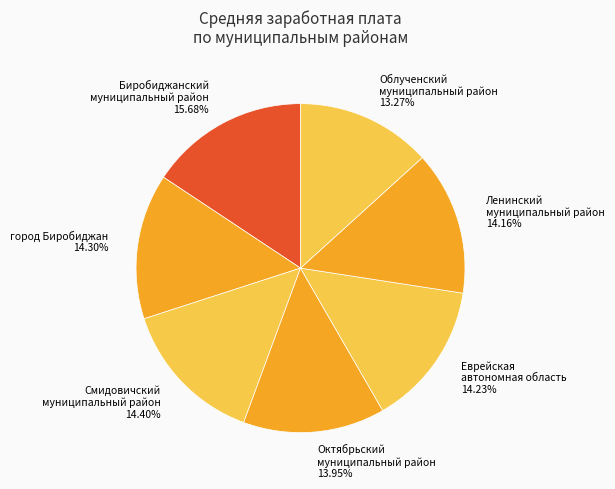

Do Еврейская автономная область and Смидовичский муниципальный район together represent more than half of the pie?

No